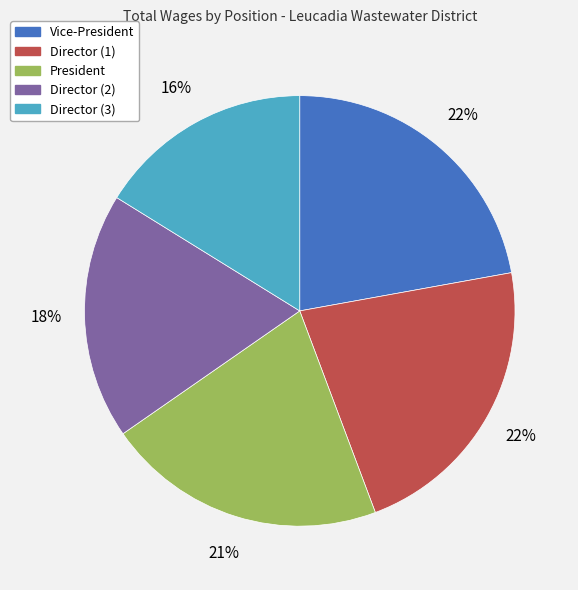

Which category has the smallest portion of the pie?

Director (3)